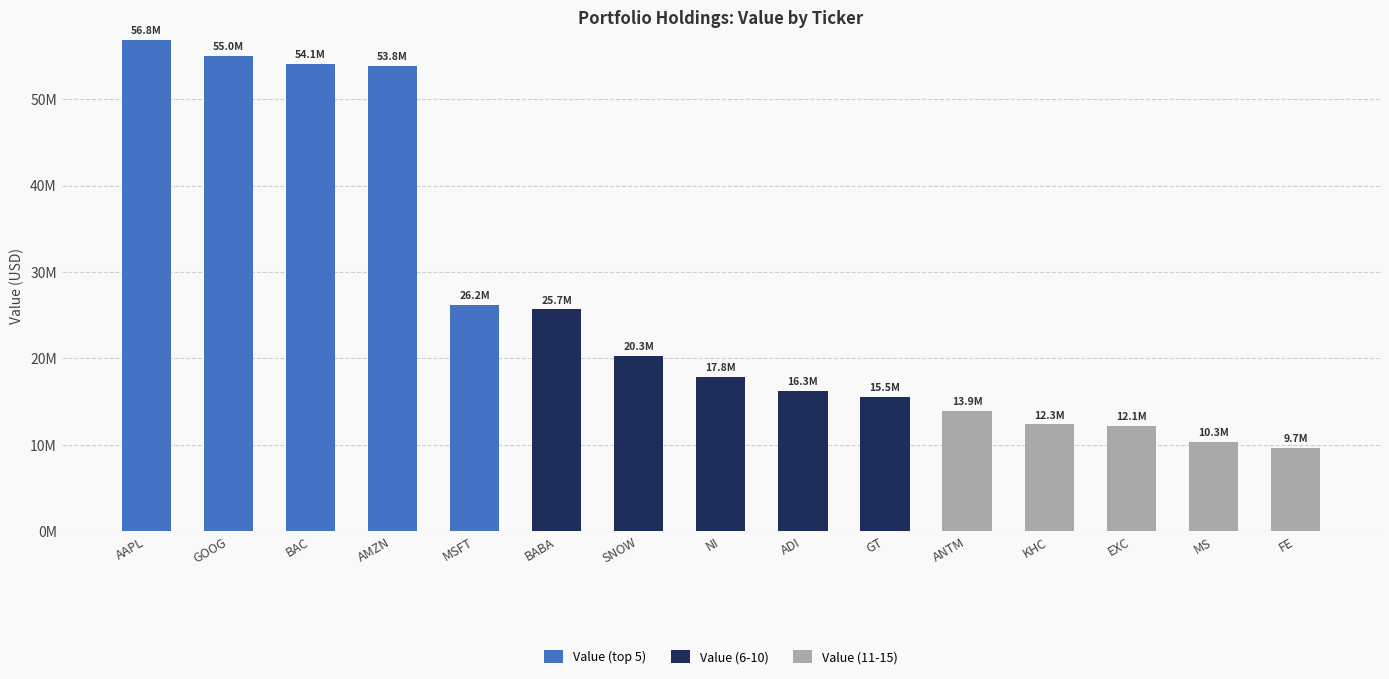

Are the bars horizontal?

No